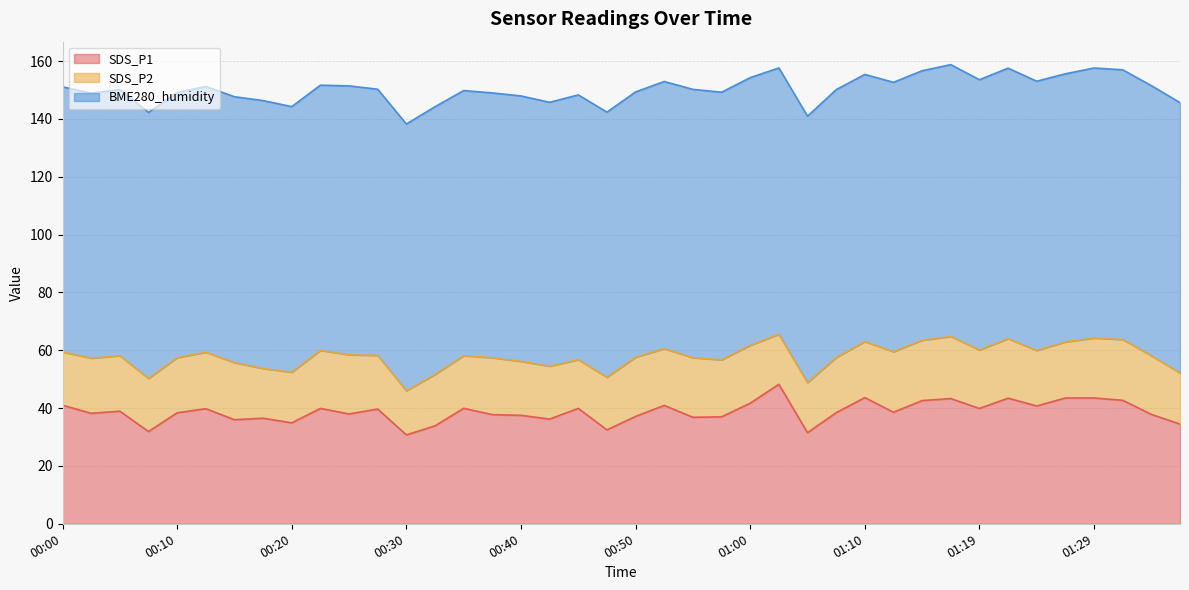

True or false: BME280_humidity and SDS_P2 intersect in this chart.

False